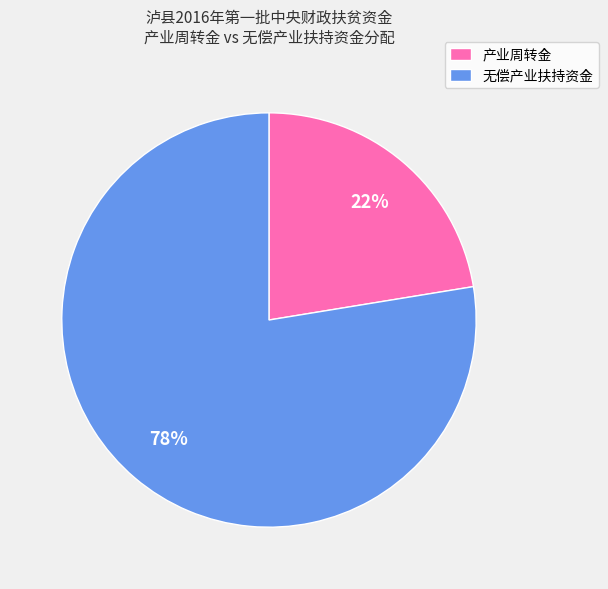

Rank the categories by value from highest to lowest.

无偿产业扶持资金, 产业周转金